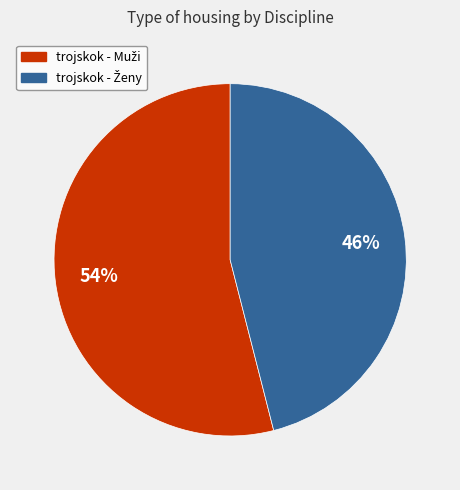

Does any single category account for the majority?

Yes